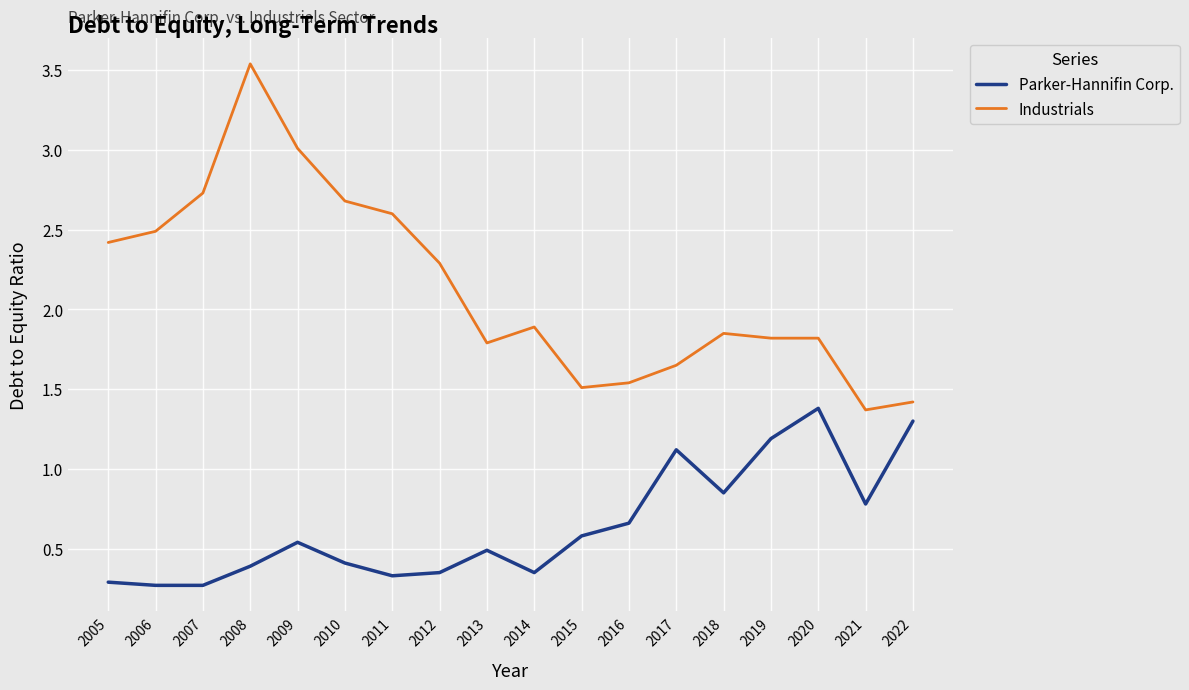

What is the sum of all Parker-Hannifin Corp. values?

11.6